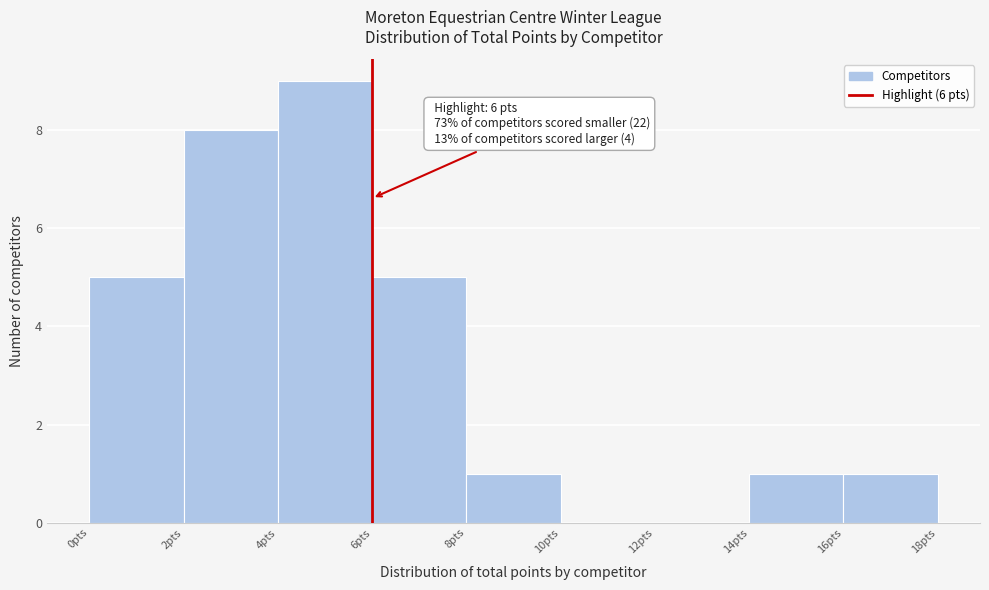

Which range on the x-axis has the tallest bar?

4 to 6